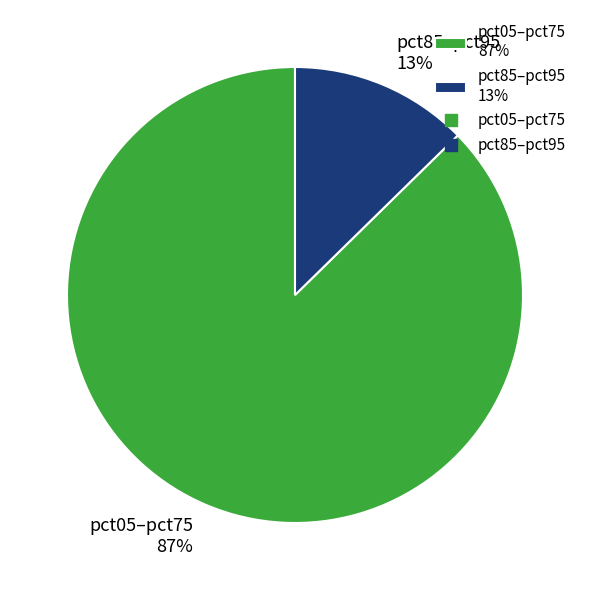

How many segments does this pie chart have?

2